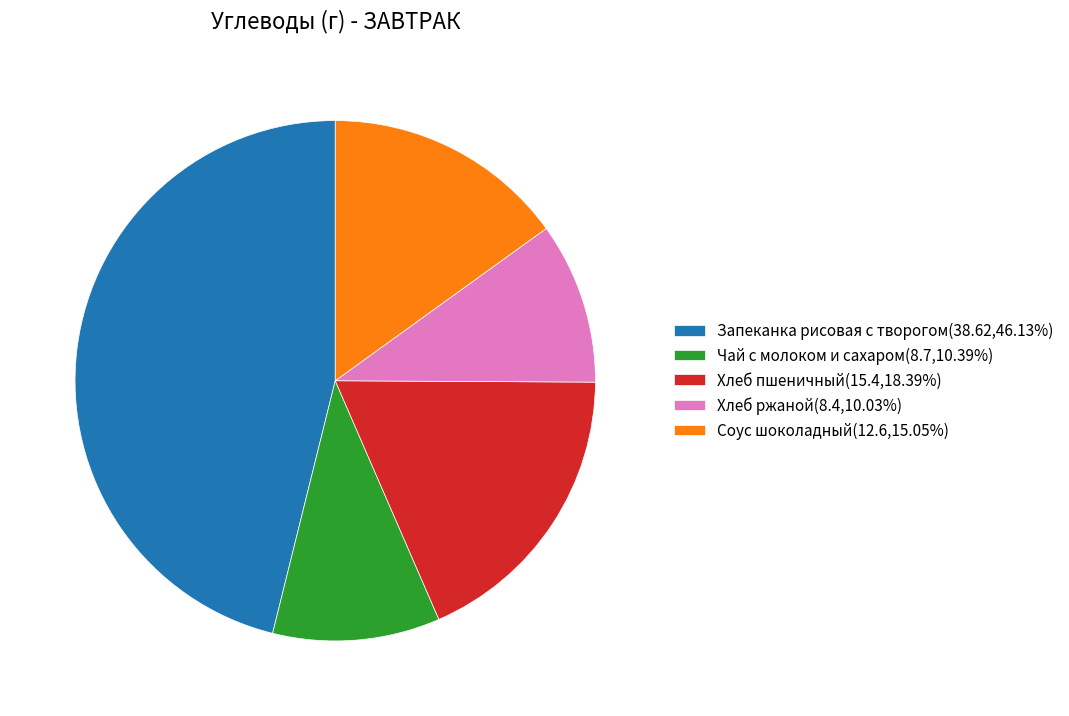

Approximately how many times larger is the value at Соус шоколадный(12.6,15.05%) compared to Чай с молоком и сахаром(8.7,10.39%)?

1.4